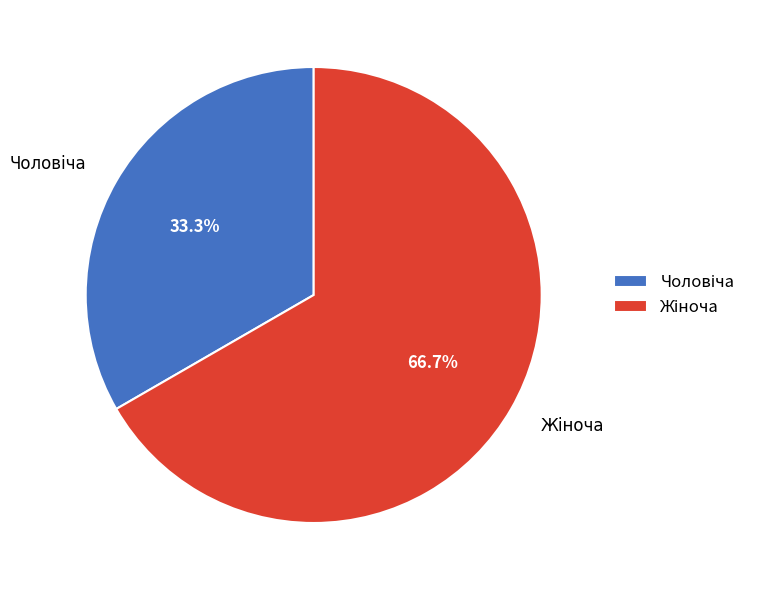

How many segments does this pie chart have?

2